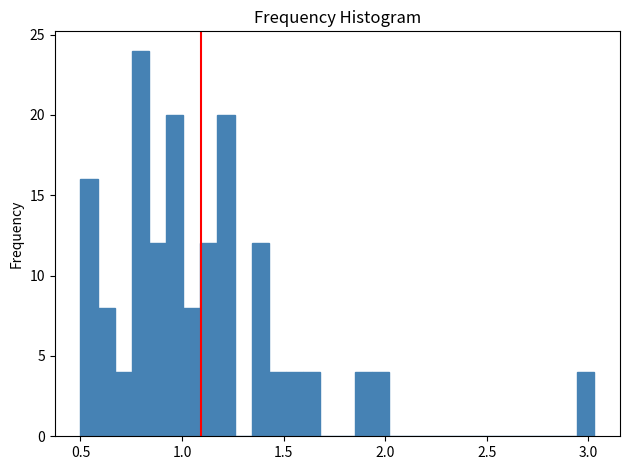

Around what value on the x-axis is the tallest bar? Give the approximate position of its centre, as read against the axis.

0.80